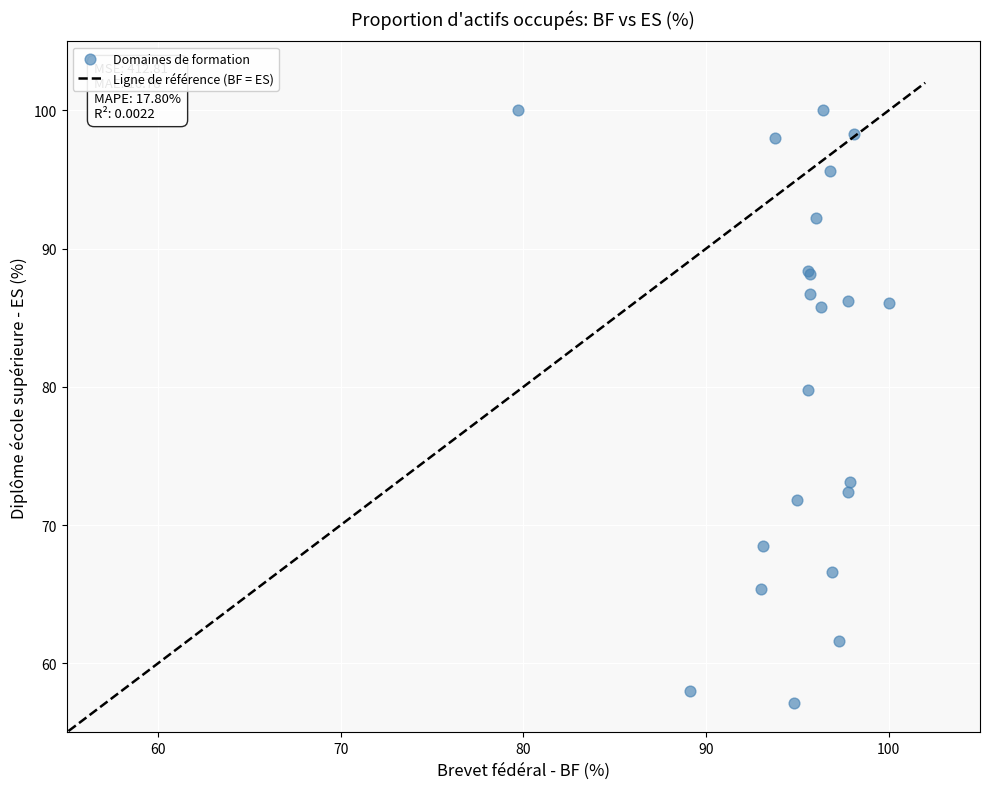

What Y value in the scatter plot is closest to 78?

79.8